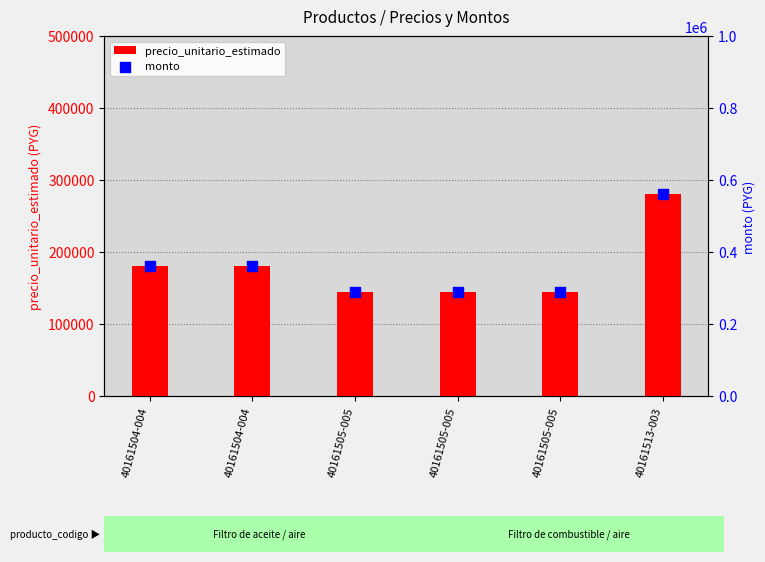

Which series reaches the maximum Y coordinate?

monto